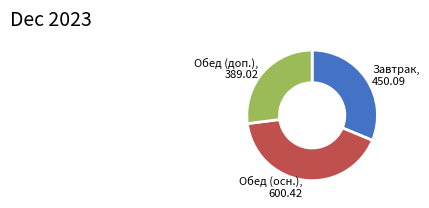

Rank the categories by value from lowest to highest.

Обед (доп.), 389.02, Завтрак, 450.09, Обед (осн.), 600.42